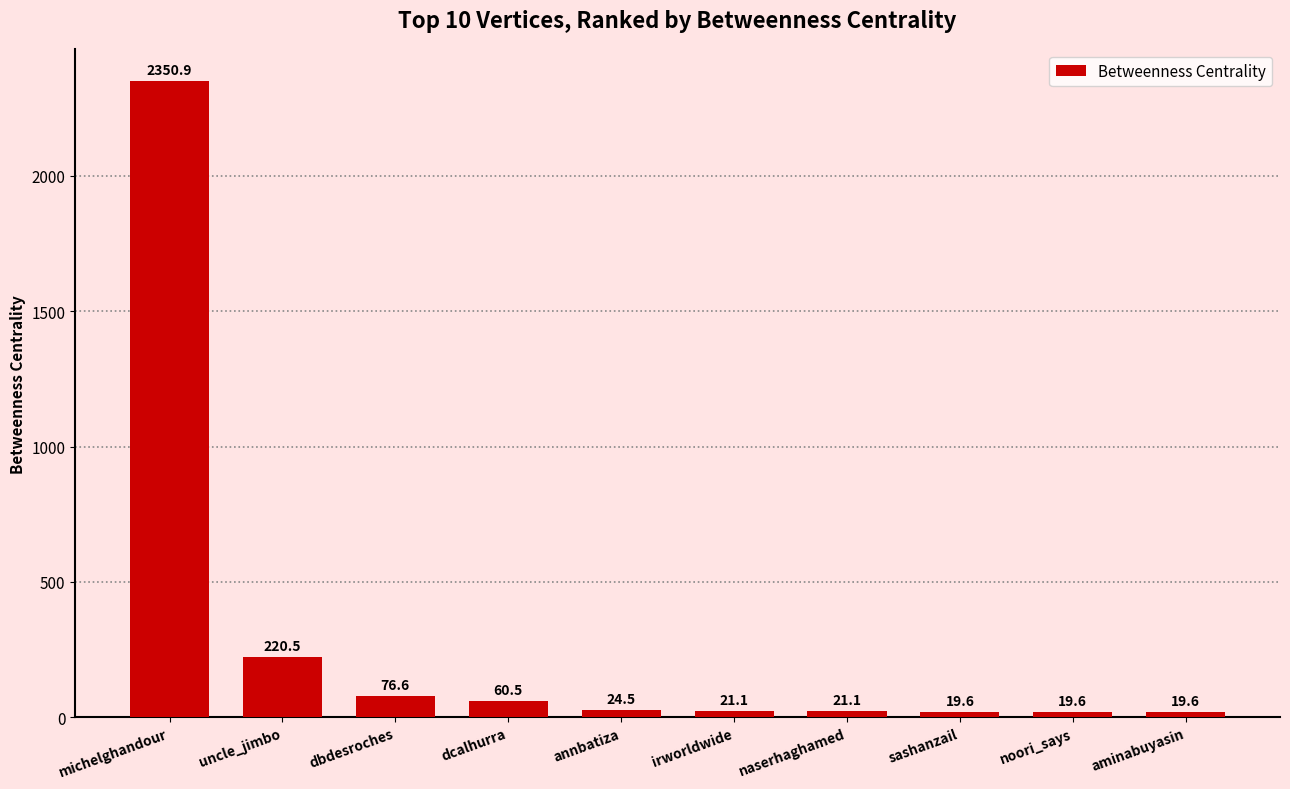

What is the difference between the maximum and minimum values?

2331.3